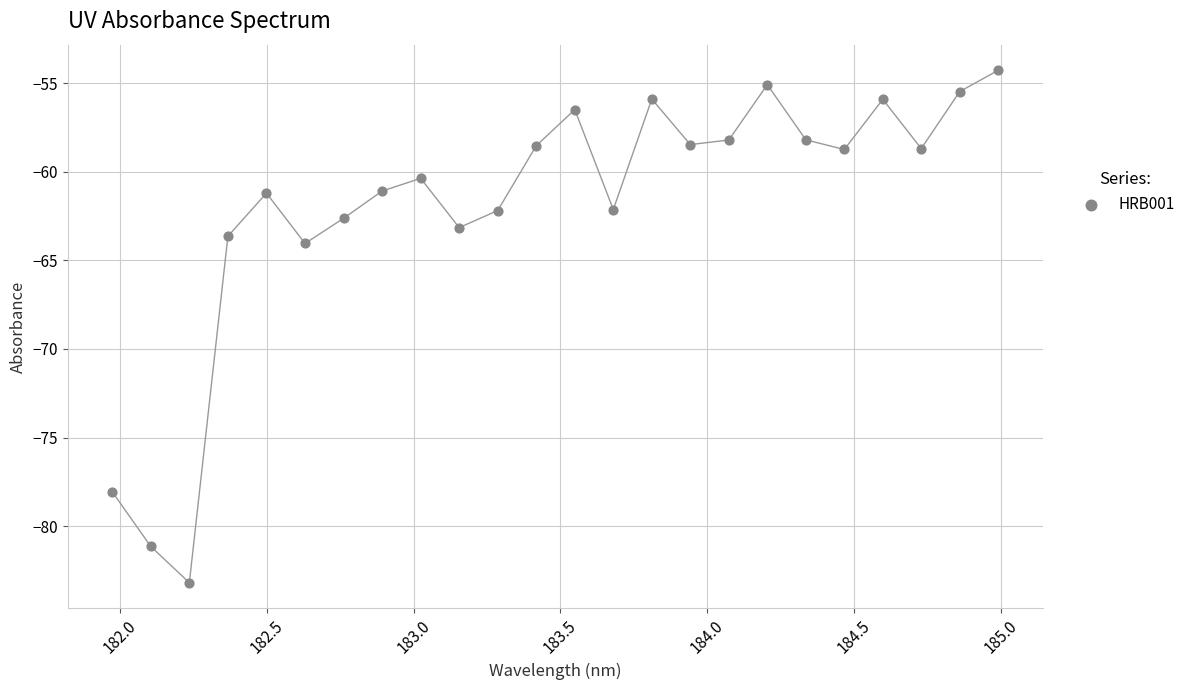

What is the range of X values (max minus min)?

3.0